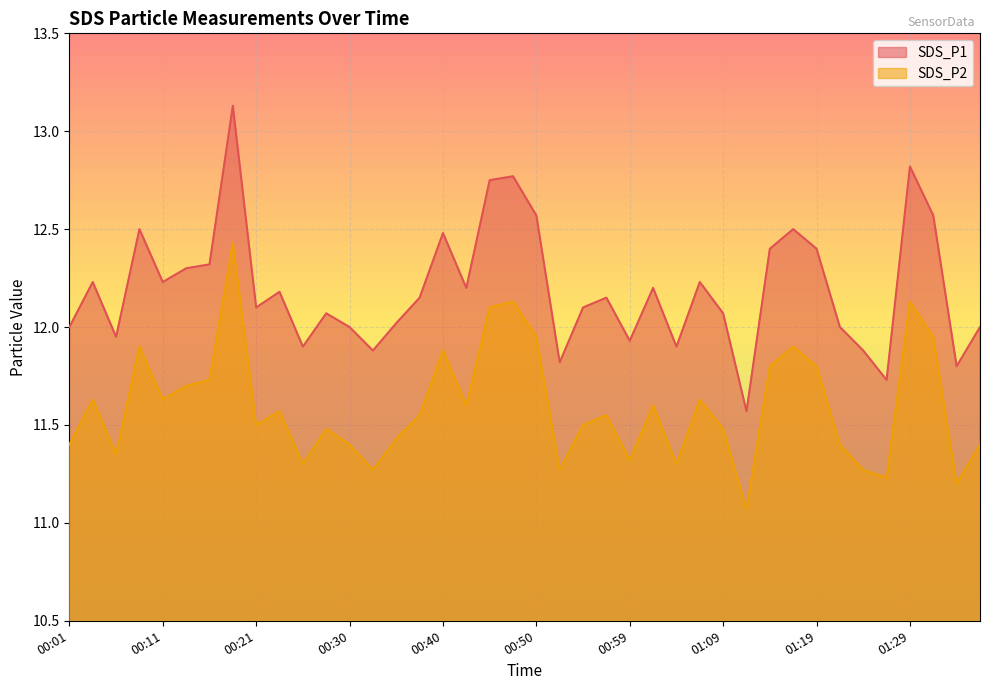

At how many categories does at least one series exceed 12?

26